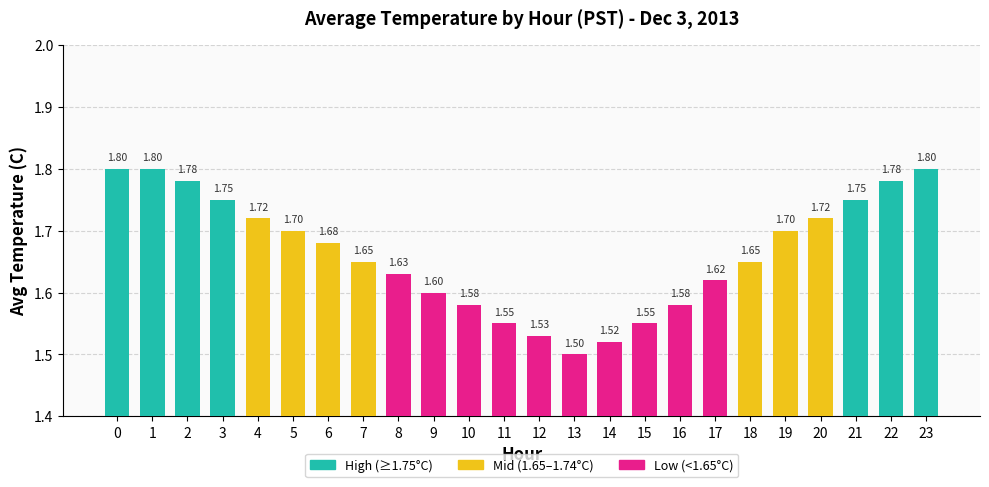

Between 13 and 21, which is larger?

21